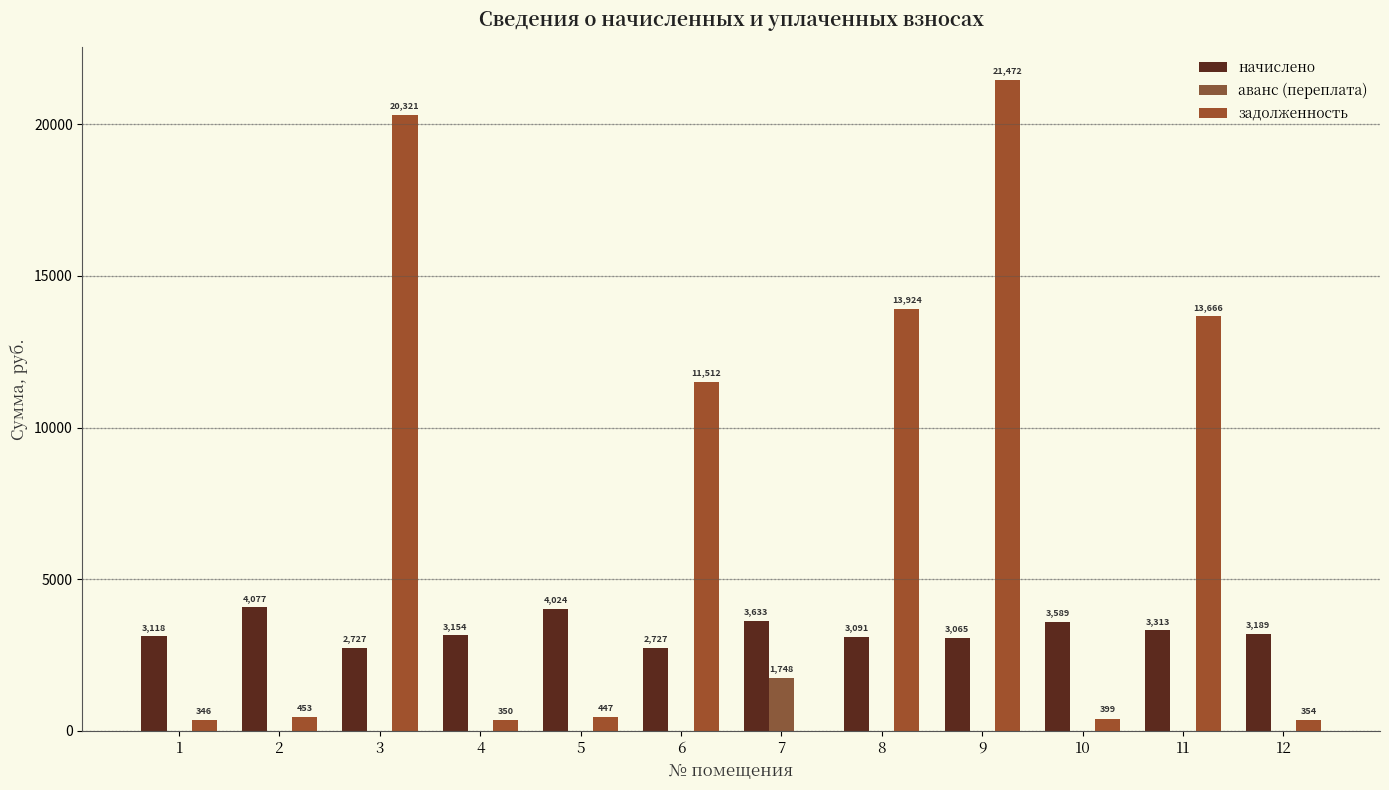

The задолженность series shows 447.2 at 5. True or false?

True